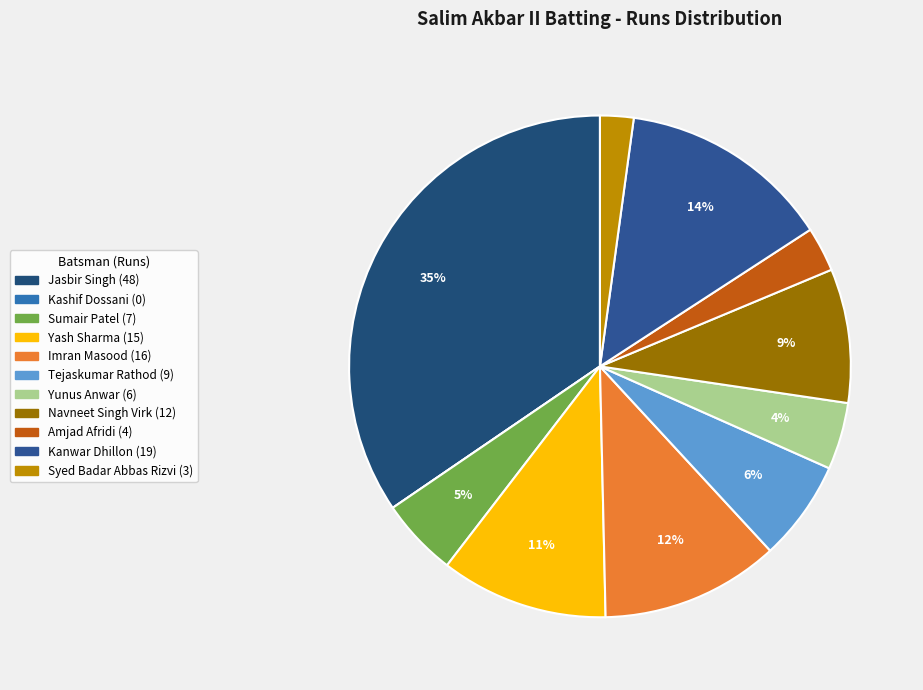

Does Imran Masood represent more than half of the total?

No